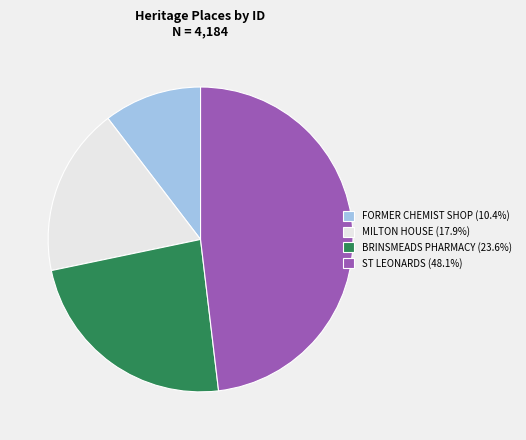

Is there a majority slice in this chart?

No